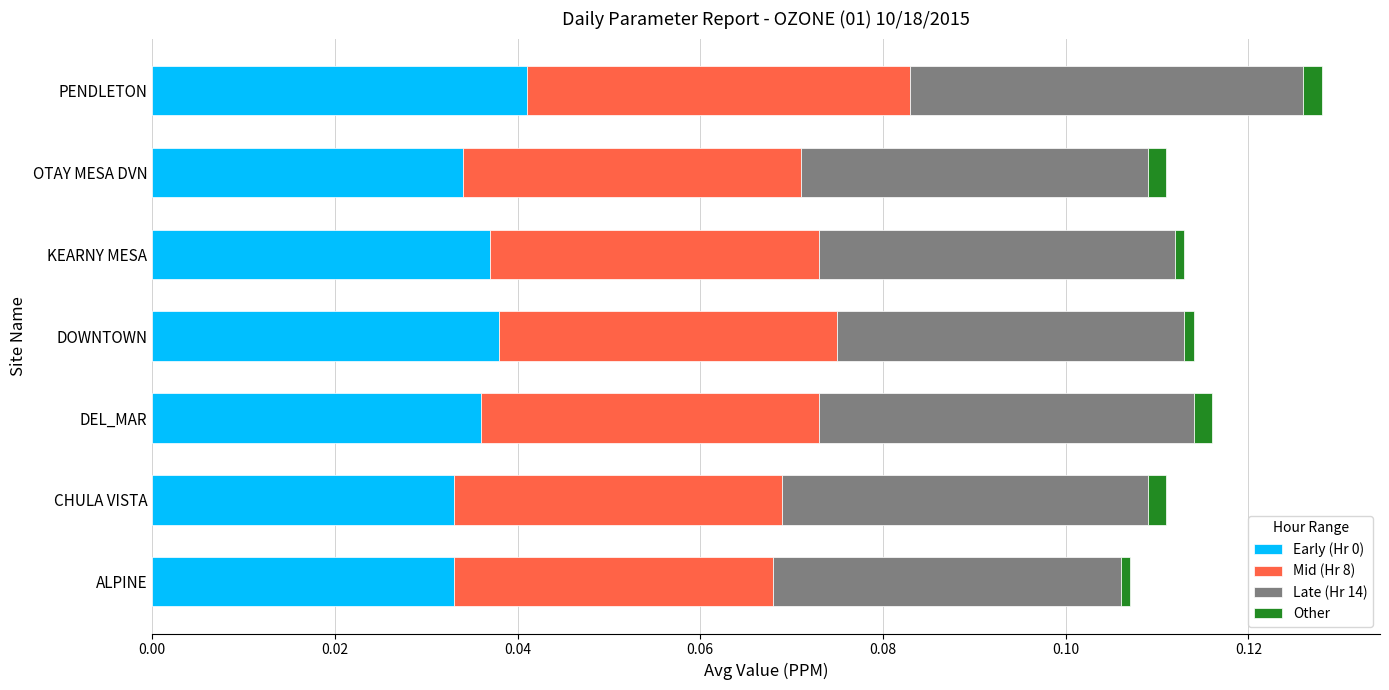

At which category is the sum across all series the highest?

PENDLETON